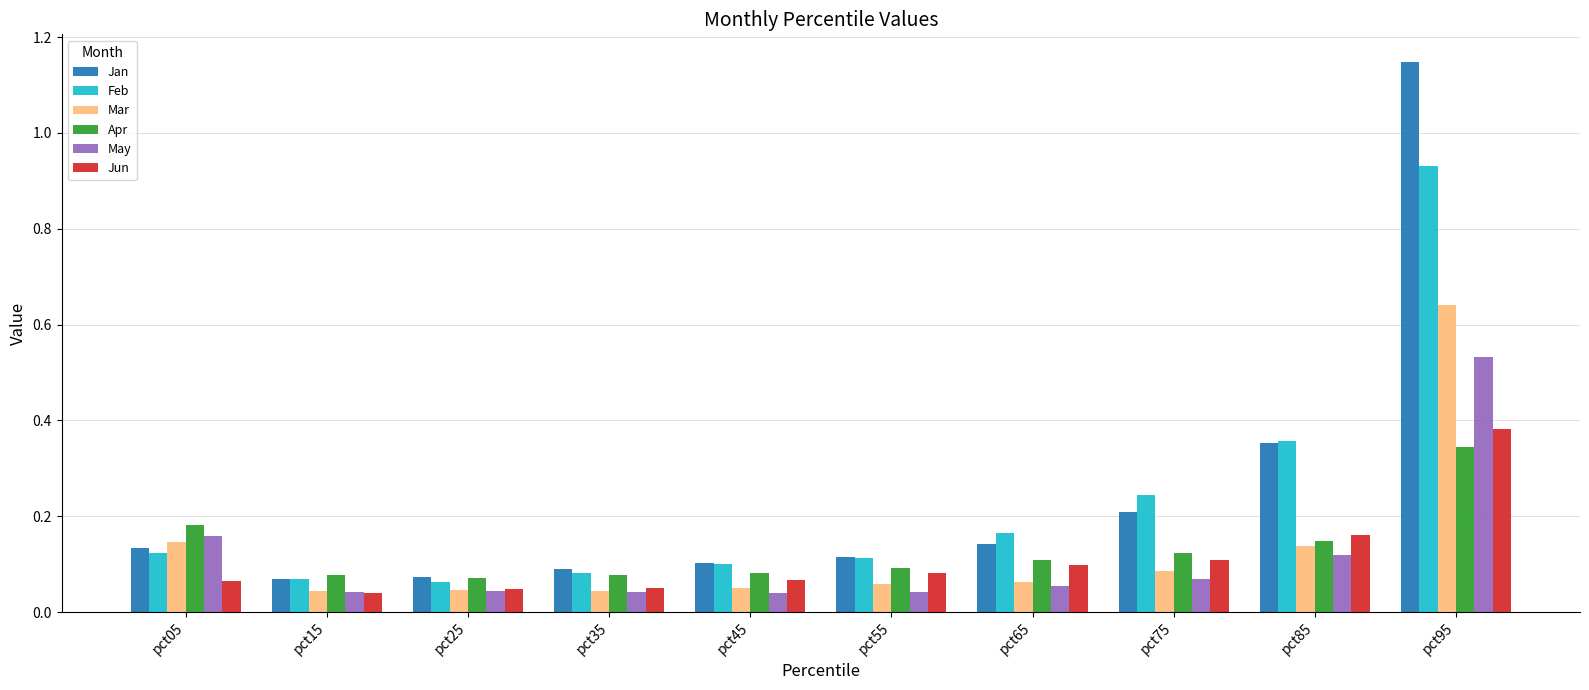

At which category does the chart reach its peak across all series?

pct95